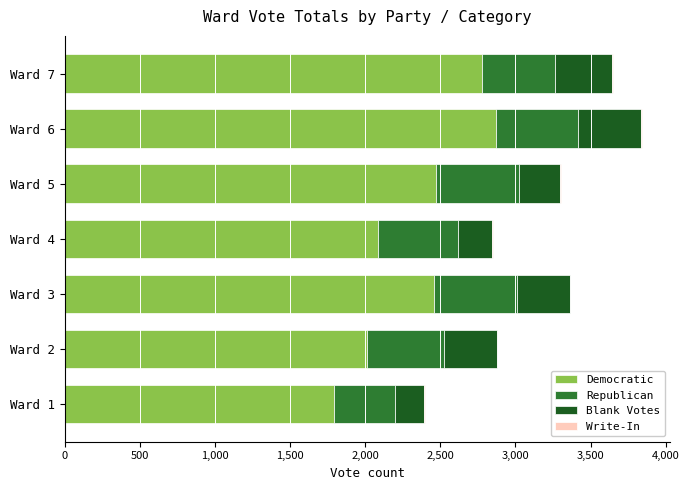

What is the sum of all Democratic values?

16470